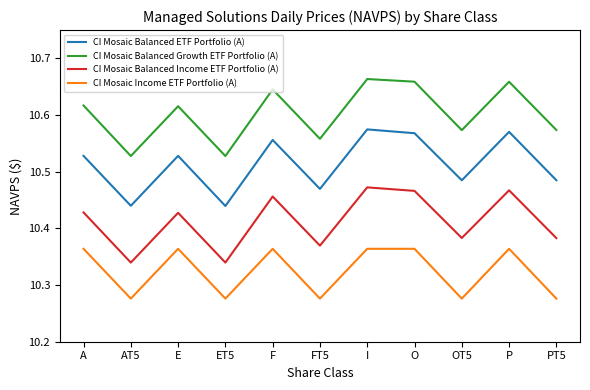

List the series in order of their peak value, lowest first.

CI Mosaic Income ETF Portfolio (A), CI Mosaic Balanced Income ETF Portfolio (A), CI Mosaic Balanced ETF Portfolio (A), CI Mosaic Balanced Growth ETF Portfolio (A)